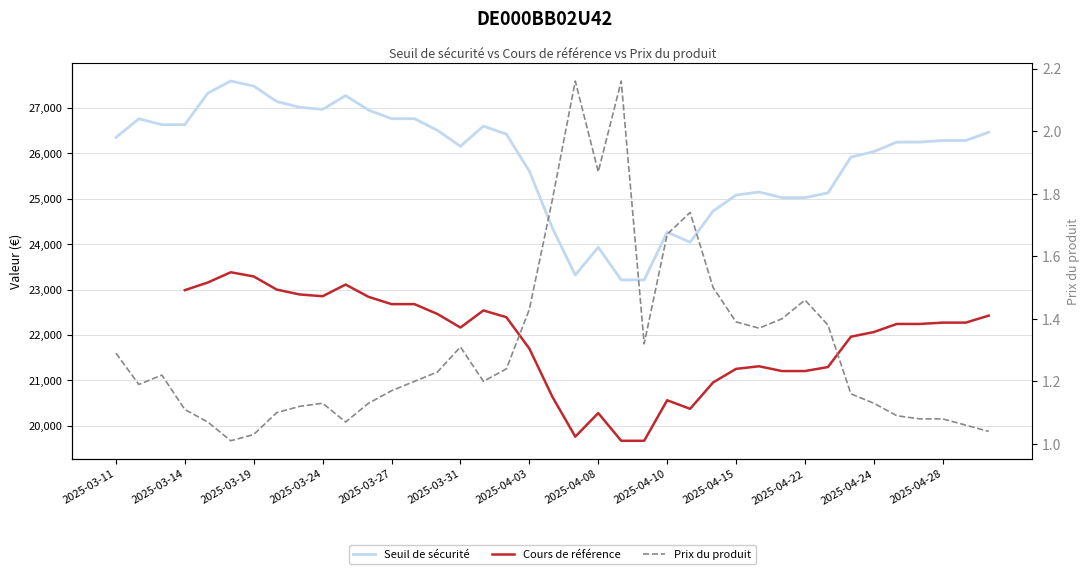

What is the value of the Seuil de sécurité point at the 35th from the left?

26246.1